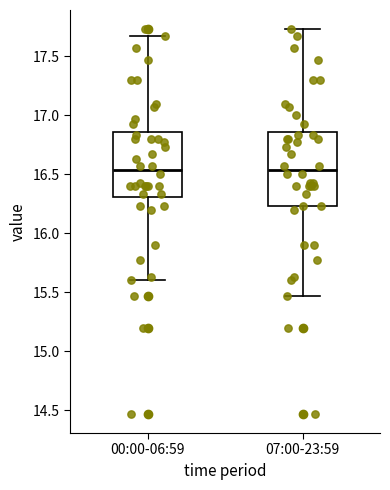

Reading left to right, transcribe this box plot: for each box, give where its median line is, the range the box spans, and where its two whiskers end, as read against the y-axis. The values are not printed on the chart, so give them approximately, as read against the axis.

00:00-06:59: median 16.55, box 16.30 to 16.85, whiskers 15.60 to 17.65
07:00-23:59: median 16.55, box 16.25 to 16.85, whiskers 15.45 to 17.75